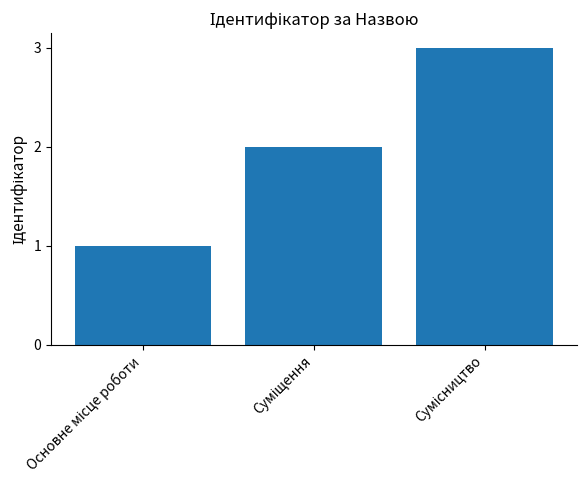

What is the greatest value displayed?

3